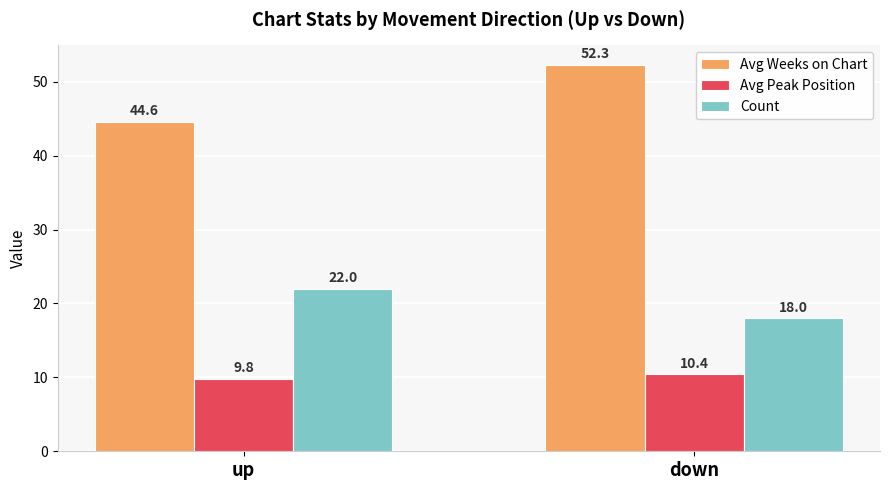

The Count series shows 18.0 at down. True or false?

True